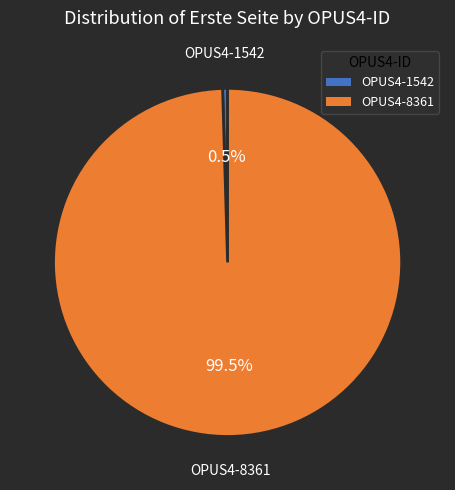

What is the smallest slice in the pie chart?

OPUS4-1542